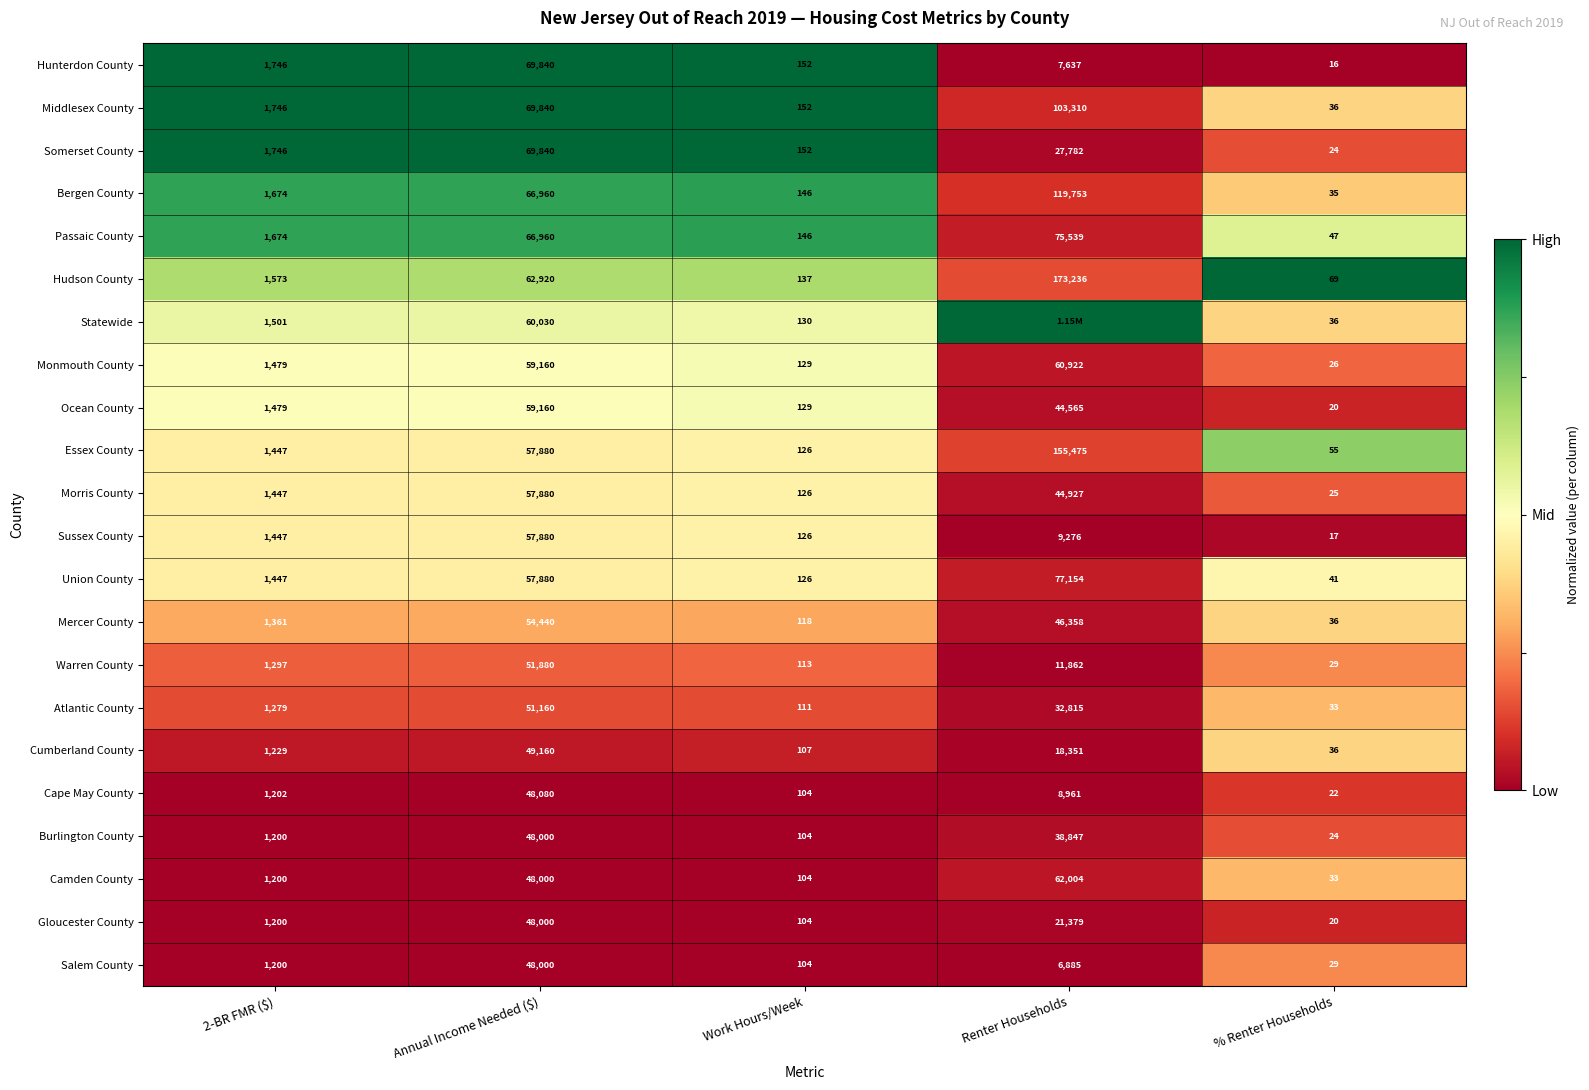

What is the difference between the maximum and minimum values in the Warren County series?

51851